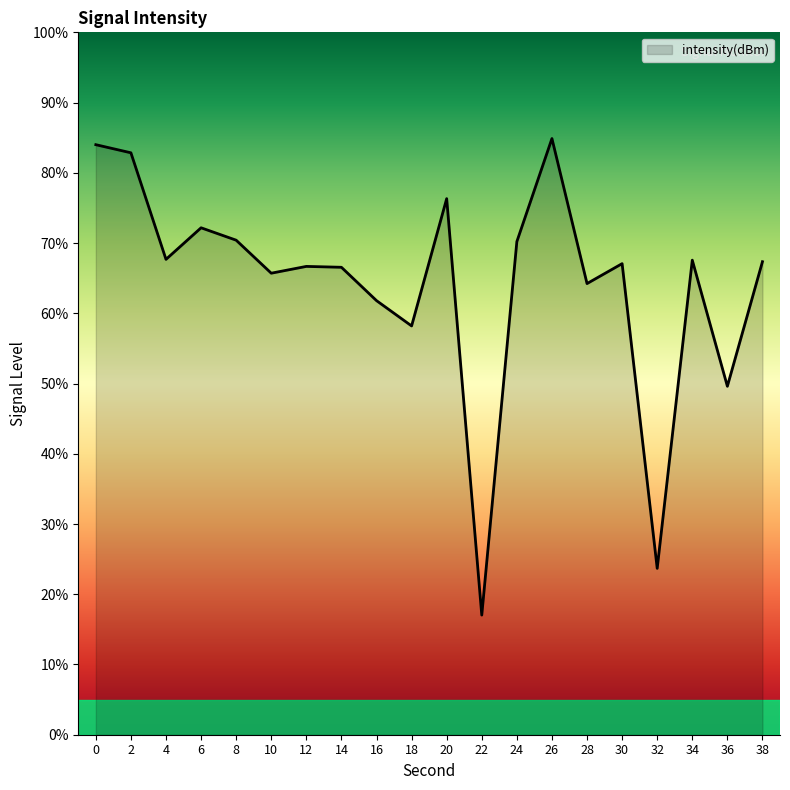

The value at 2 is 25.5. True or false?

False